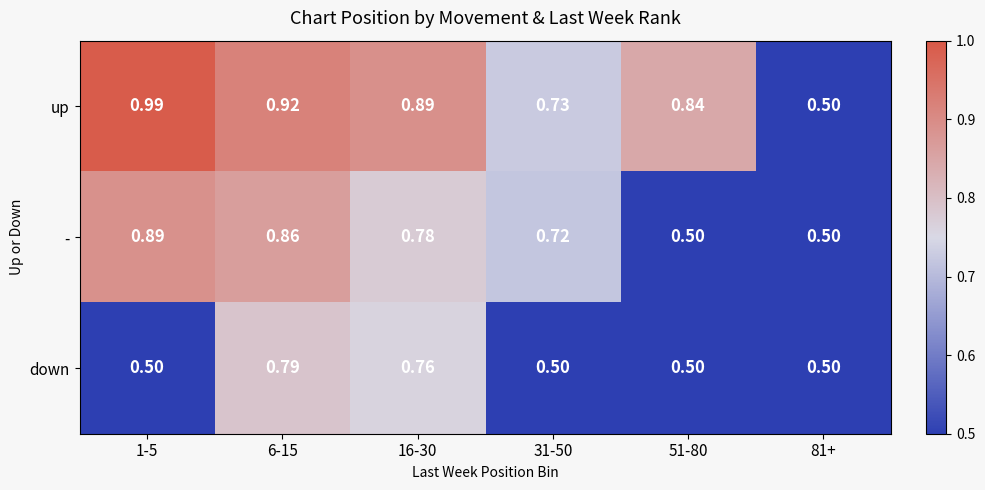

Which series has the largest total across all categories?

up